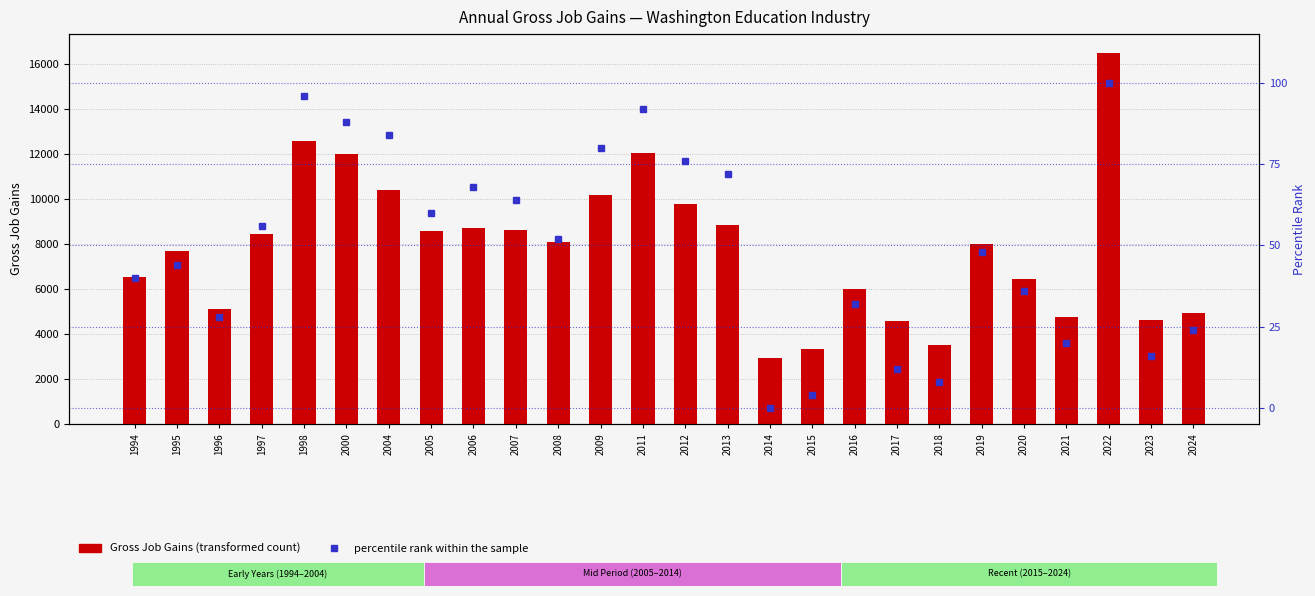

Are the bars horizontal?

No